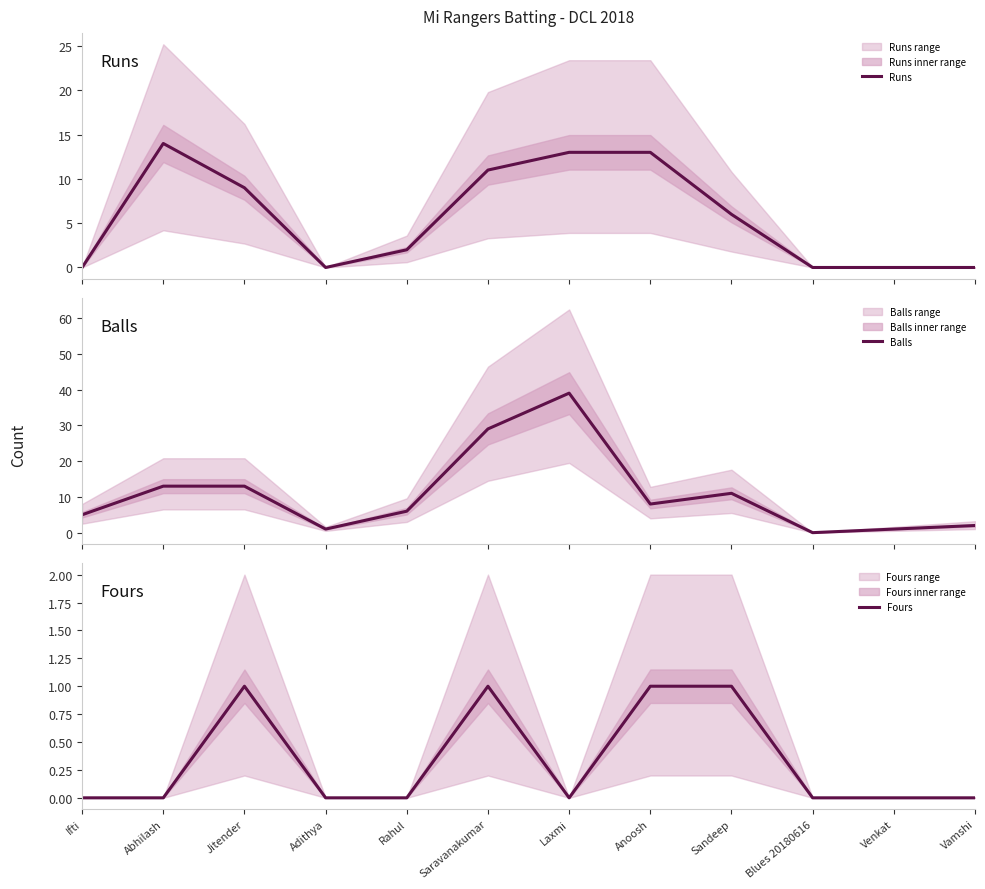

Reading left to right, transcribe all the data shown in this chart.

Runs: 0	14	9	0	2	11	13	13	6	0	0	0
Balls: 5	13	13	1	6	29	39	8	11	0	1	2
Fours: 0	0	1	0	0	1	0	1	1	0	0	0